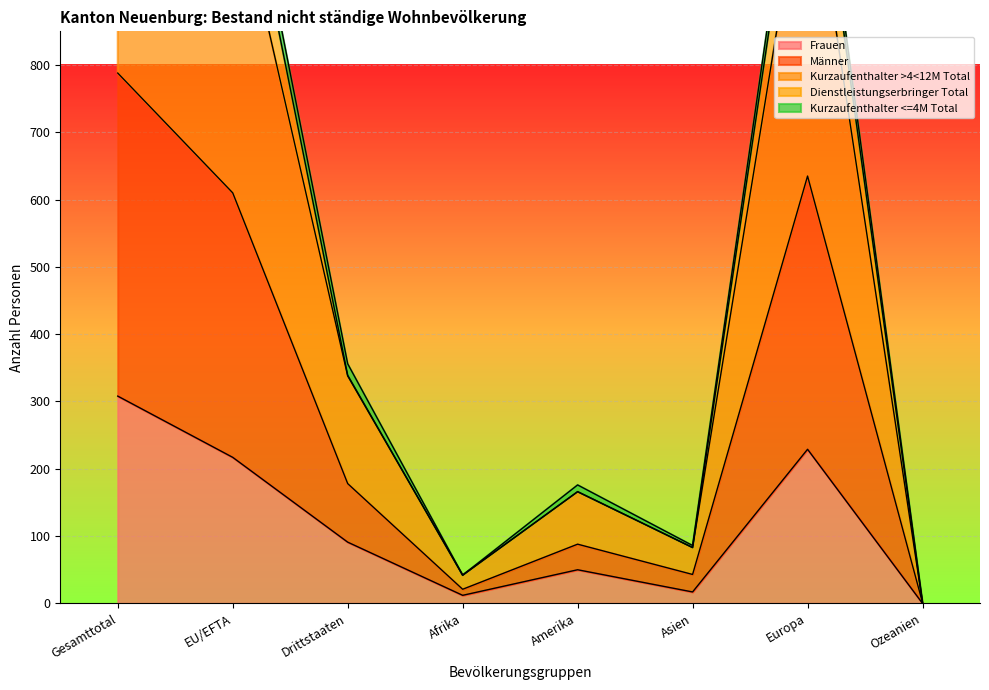

What value does the Frauen series have at Drittstaaten, to the nearest 50?

100